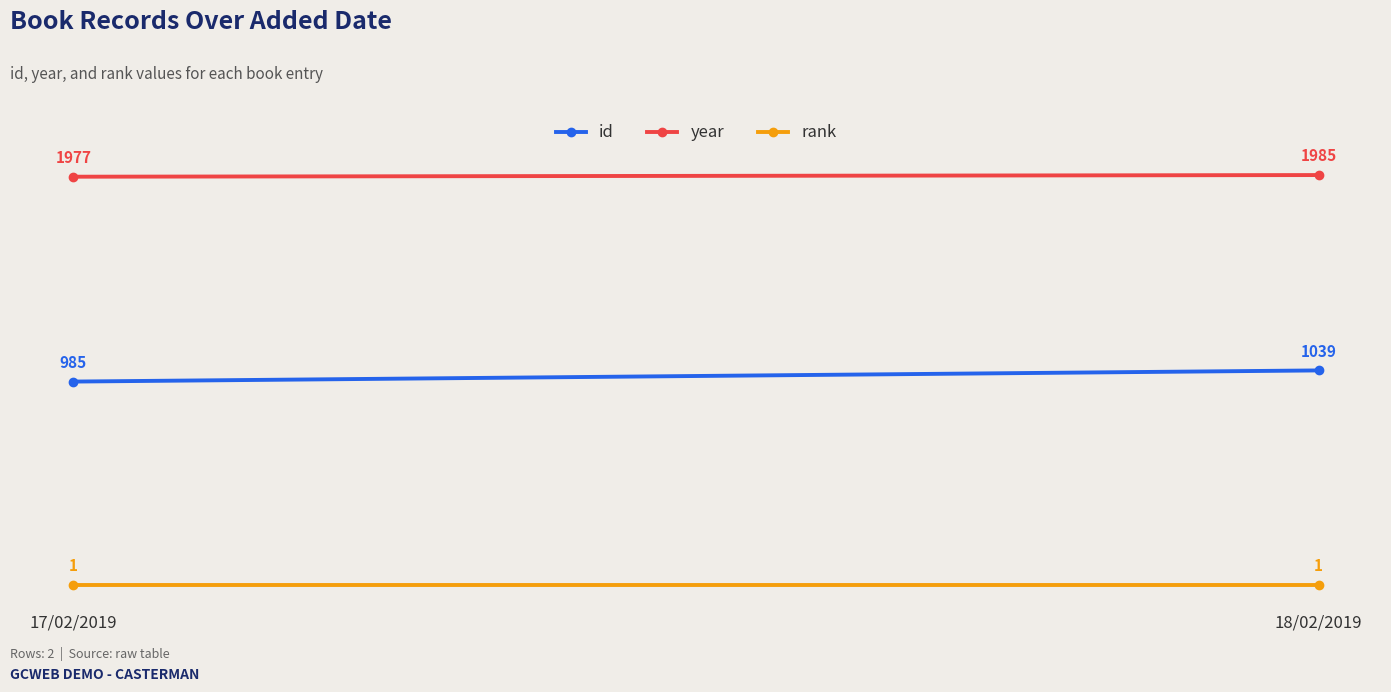

Which category has the highest value in the rank series?

17/02/2019